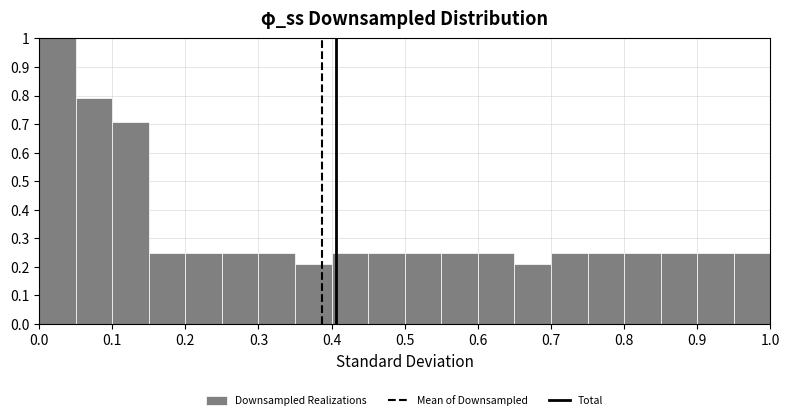

Reading left to right, list every bar in this chart as the range it spans on the x-axis followed by its height. The values are not printed on the chart, so give them approximately, as read against the axis.

0.00 to 0.05: 1.00
0.05 to 0.10: 0.79
0.10 to 0.15: 0.71
0.15 to 0.20: 0.25
0.20 to 0.25: 0.25
0.25 to 0.30: 0.25
0.30 to 0.35: 0.25
0.35 to 0.40: 0.21
0.40 to 0.45: 0.25
0.45 to 0.50: 0.25
0.50 to 0.55: 0.25
0.55 to 0.60: 0.25
0.60 to 0.65: 0.25
0.65 to 0.70: 0.21
0.70 to 0.75: 0.25
0.75 to 0.80: 0.25
0.80 to 0.85: 0.25
0.85 to 0.90: 0.25
0.90 to 0.95: 0.25
0.95 to 1.00: 0.25